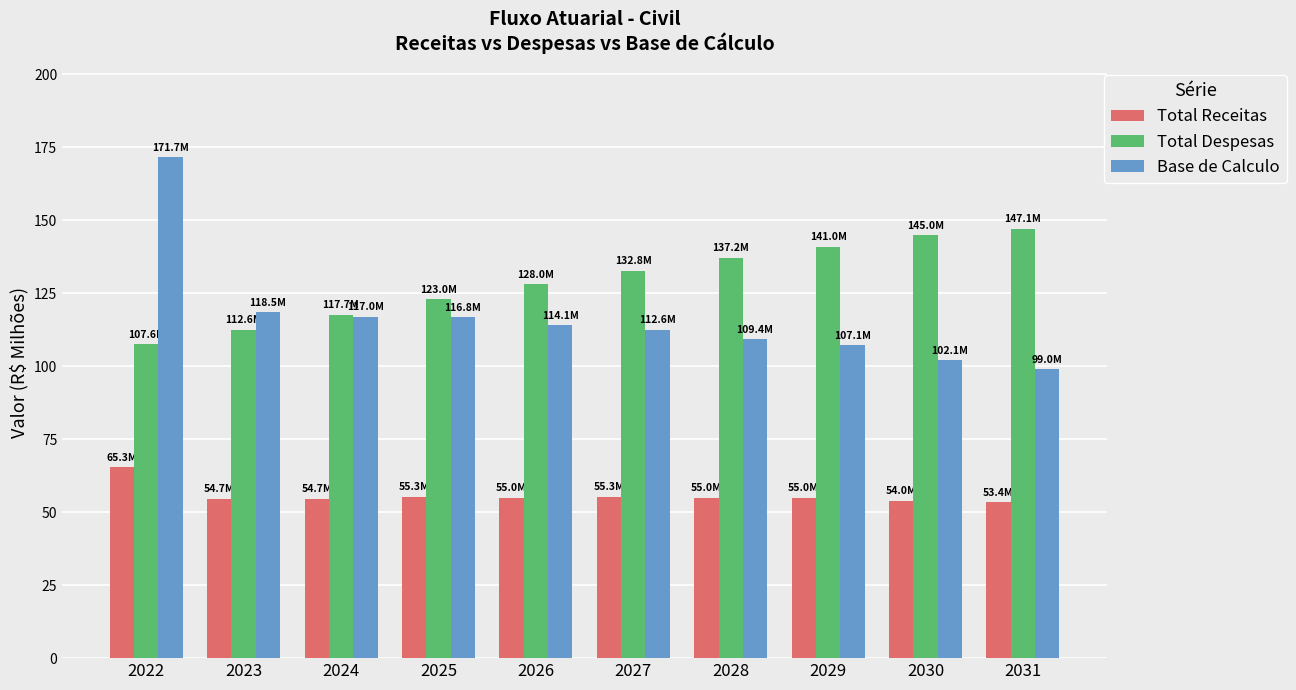

What are all the series names shown in the legend?

Total Receitas, Total Despesas, Base de Calculo